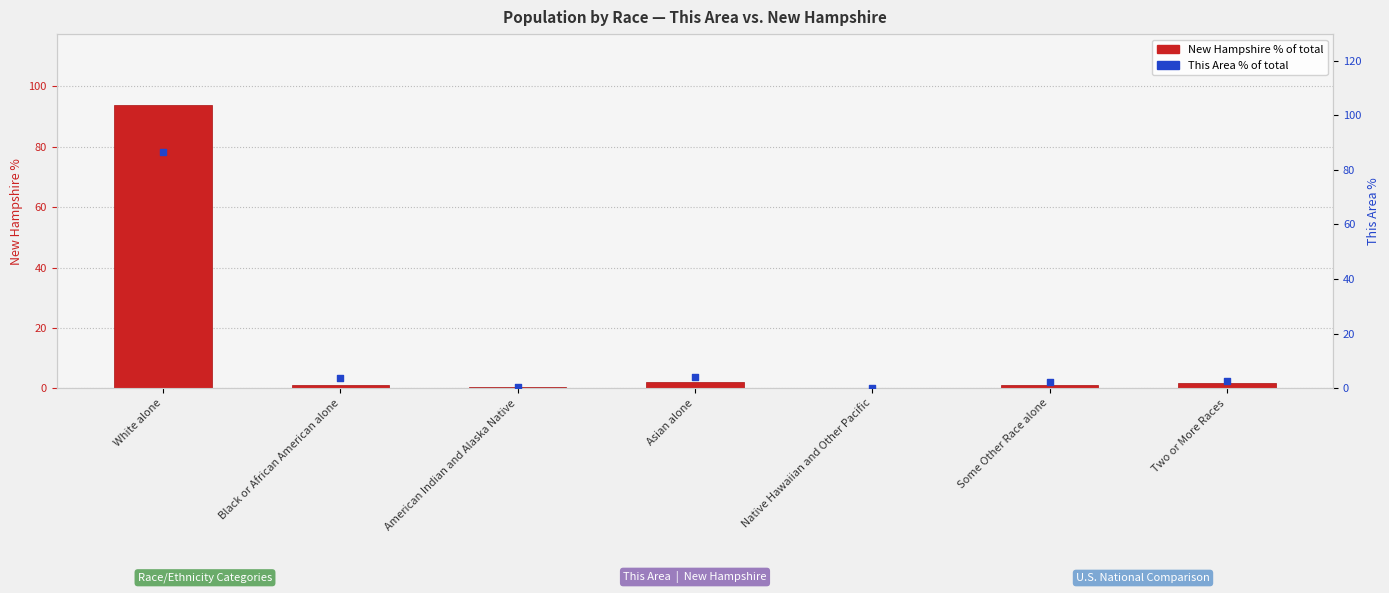

Which series contains the highest Y value?

New Hampshire %